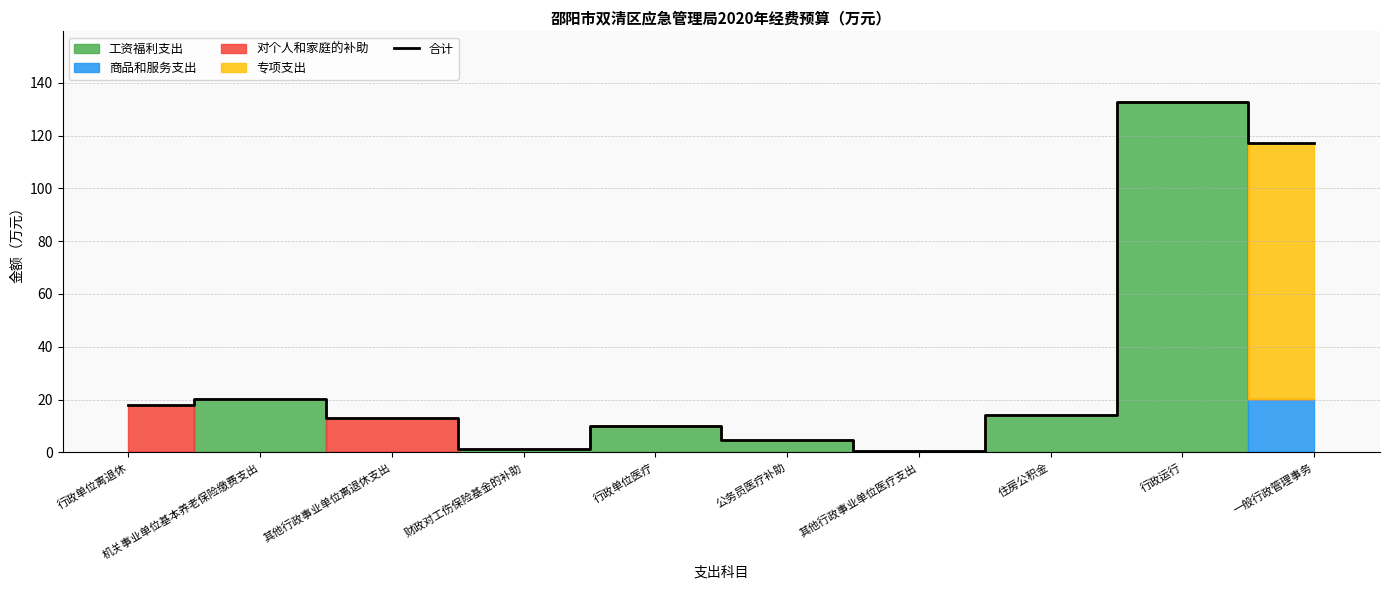

At which category does the chart reach its peak across all series?

行政运行